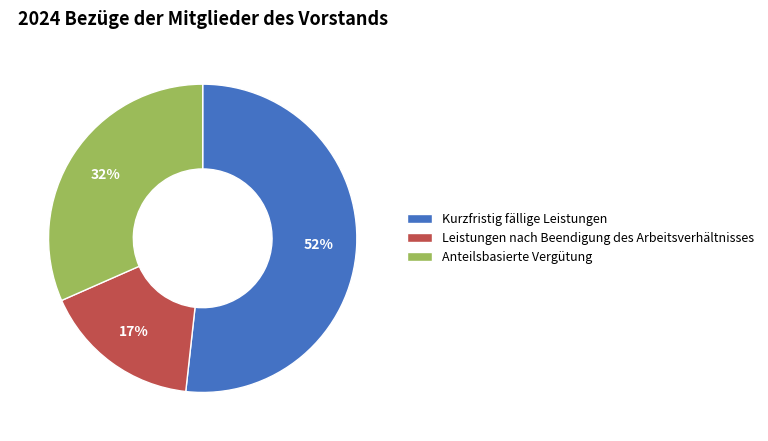

Which slice is the smallest?

Leistungen nach Beendigung des Arbeitsverhältnisses